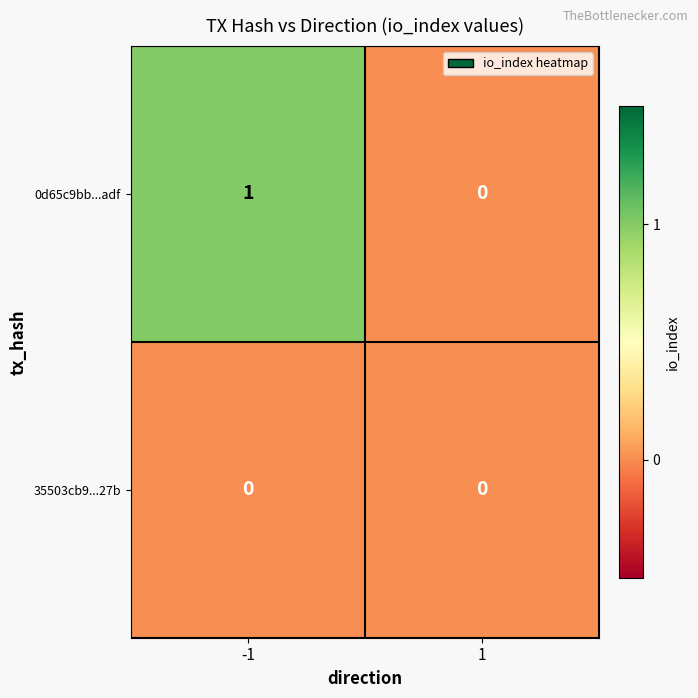

Which series has the largest total across all categories?

0d65c9bb...adf